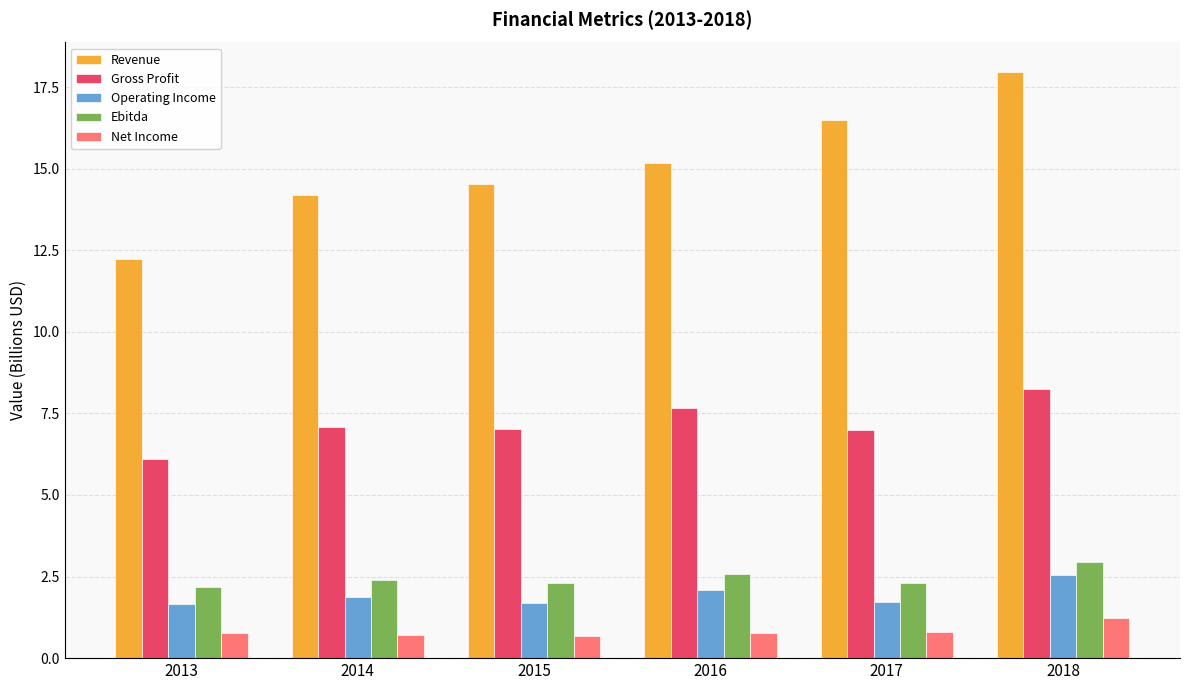

What is the difference between the Net Income values at 2013 and 2014?

0.1